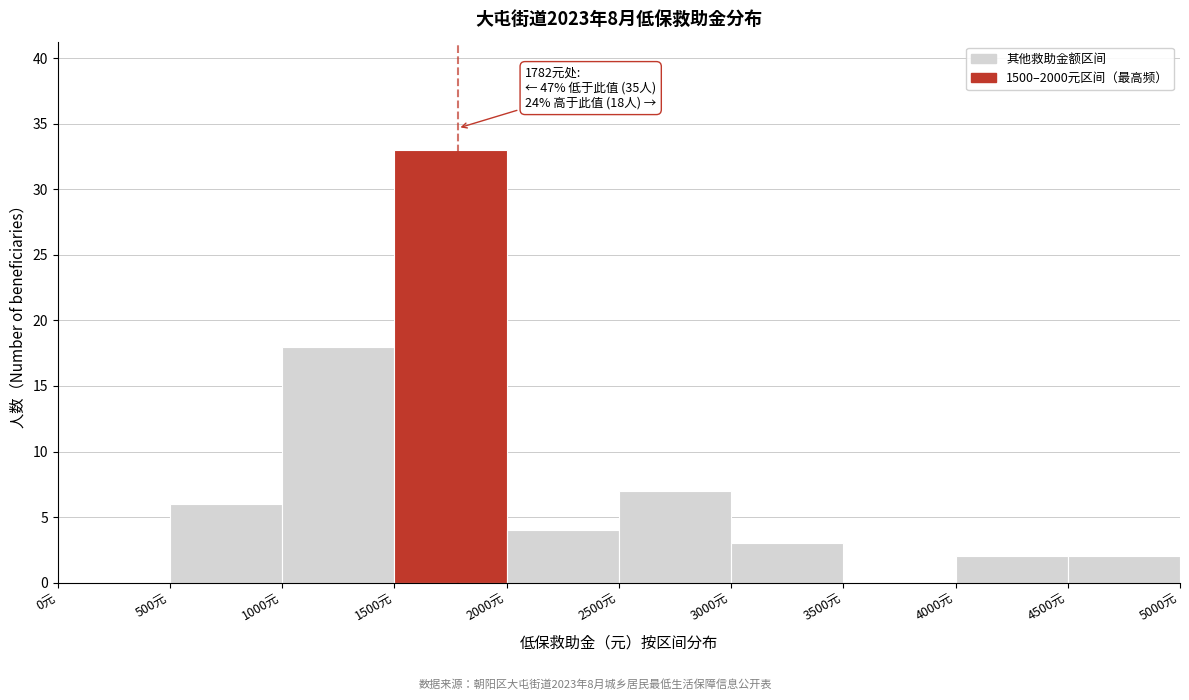

Over which range of the x-axis is the bar tallest?

1500 to 2000